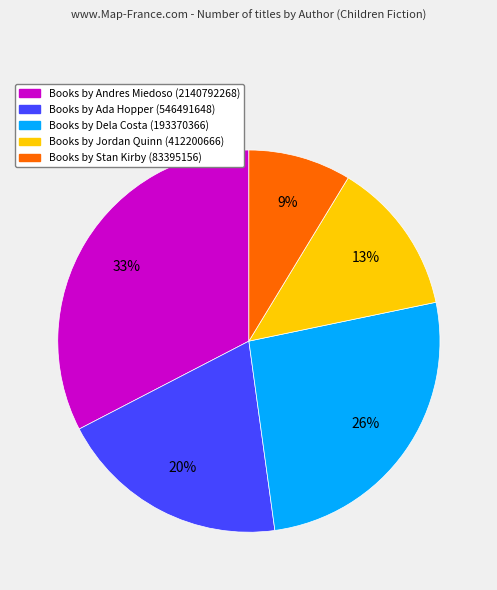

Is there a majority slice in this chart?

No